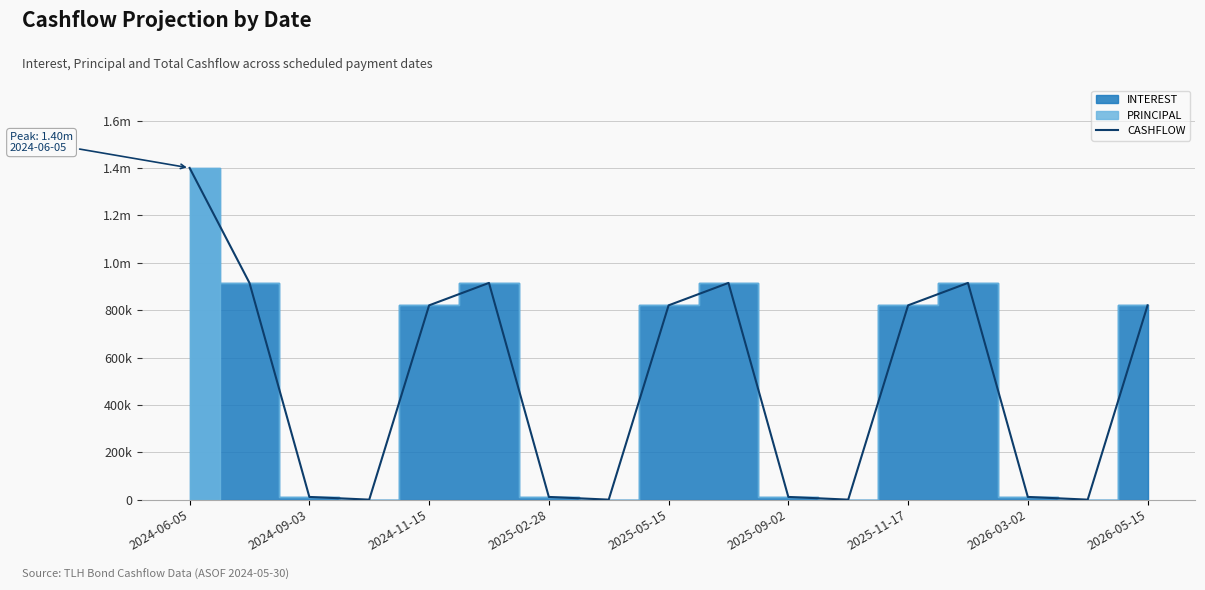

The value at 2024-11-15 is 820301.6. True or false?

True